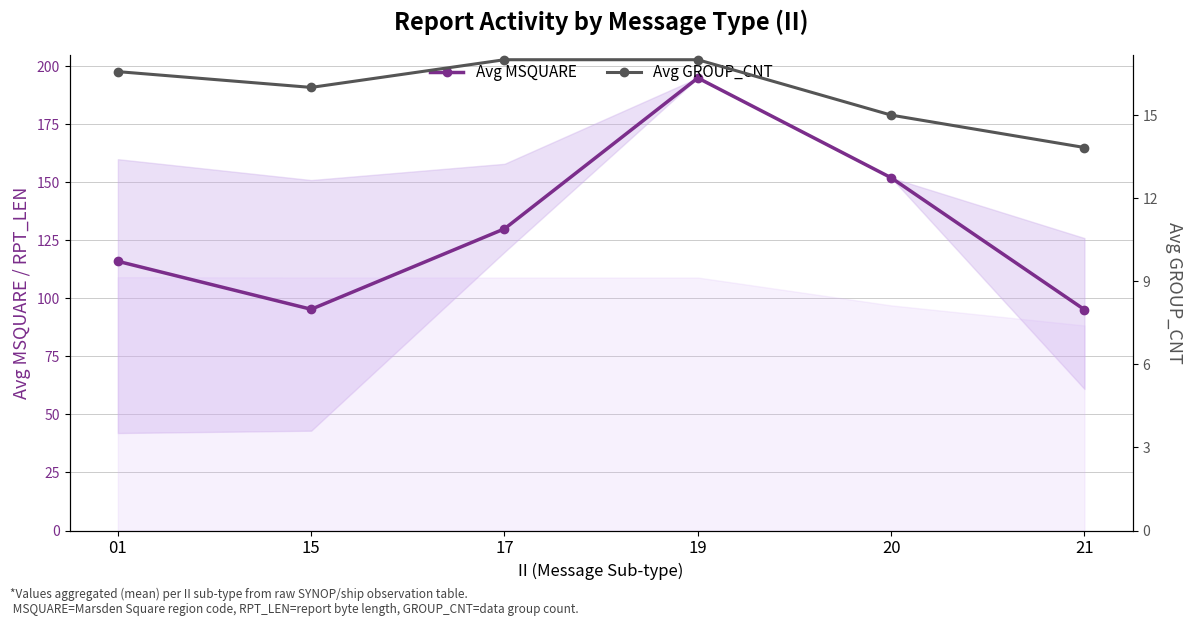

Where does the Avg MSQUARE series first go above 130?

19